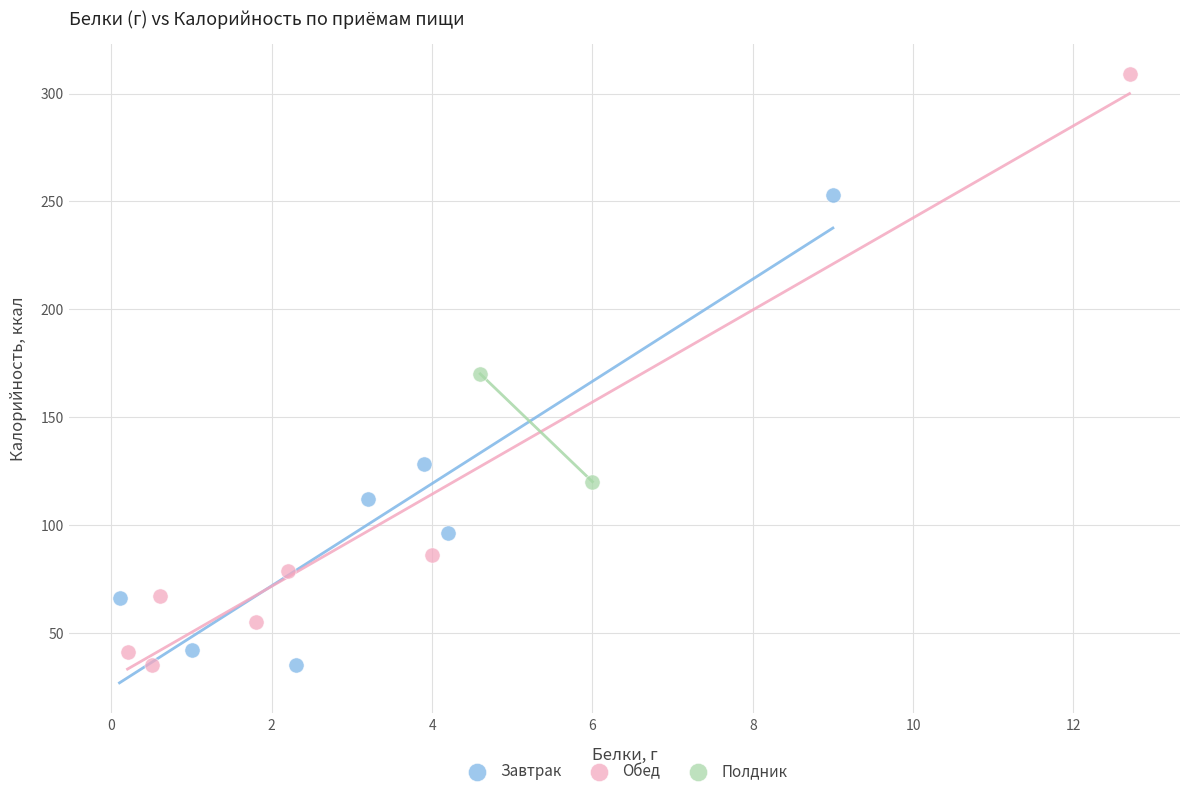

What are all the series names shown in the legend?

Завтрак, Обед, Полдник